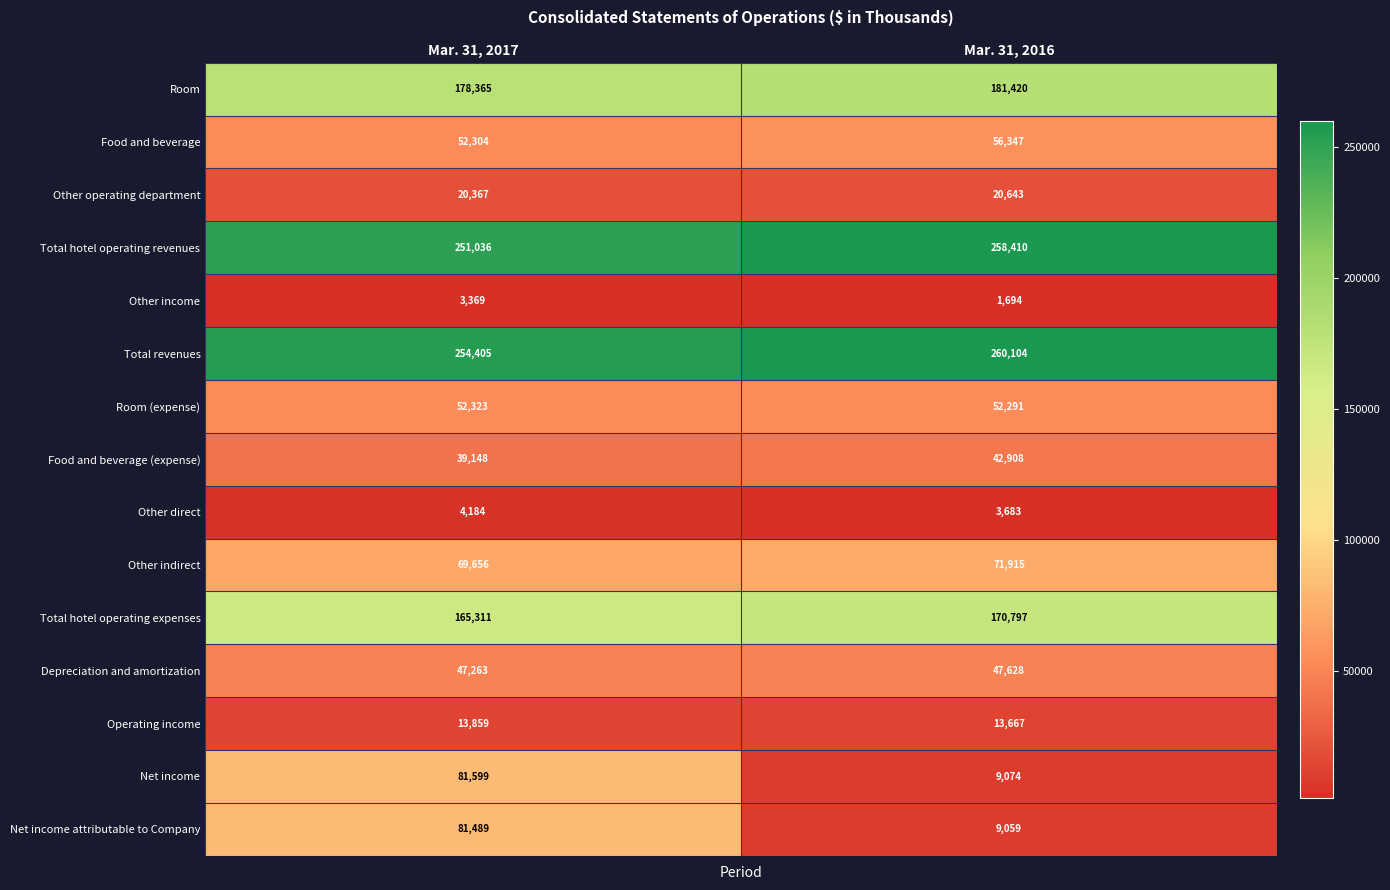

Reading left to right, extract all data points from this chart.

Room: Mar. 31, 2017=178365	Mar. 31, 2016=181420
Food and beverage: Mar. 31, 2017=52304	Mar. 31, 2016=56347
Other operating department: Mar. 31, 2017=20367	Mar. 31, 2016=20643
Total hotel operating revenues: Mar. 31, 2017=251036	Mar. 31, 2016=258410
Other income: Mar. 31, 2017=3369	Mar. 31, 2016=1694
Total revenues: Mar. 31, 2017=254405	Mar. 31, 2016=260104
Room (expense): Mar. 31, 2017=52323	Mar. 31, 2016=52291
Food and beverage (expense): Mar. 31, 2017=39148	Mar. 31, 2016=42908
Other direct: Mar. 31, 2017=4184	Mar. 31, 2016=3683
Other indirect: Mar. 31, 2017=69656	Mar. 31, 2016=71915
Total hotel operating expenses: Mar. 31, 2017=165311	Mar. 31, 2016=170797
Depreciation and amortization: Mar. 31, 2017=47263	Mar. 31, 2016=47628
Operating income: Mar. 31, 2017=13859	Mar. 31, 2016=13667
Net income: Mar. 31, 2017=81599	Mar. 31, 2016=9074
Net income attributable to Company: Mar. 31, 2017=81489	Mar. 31, 2016=9059